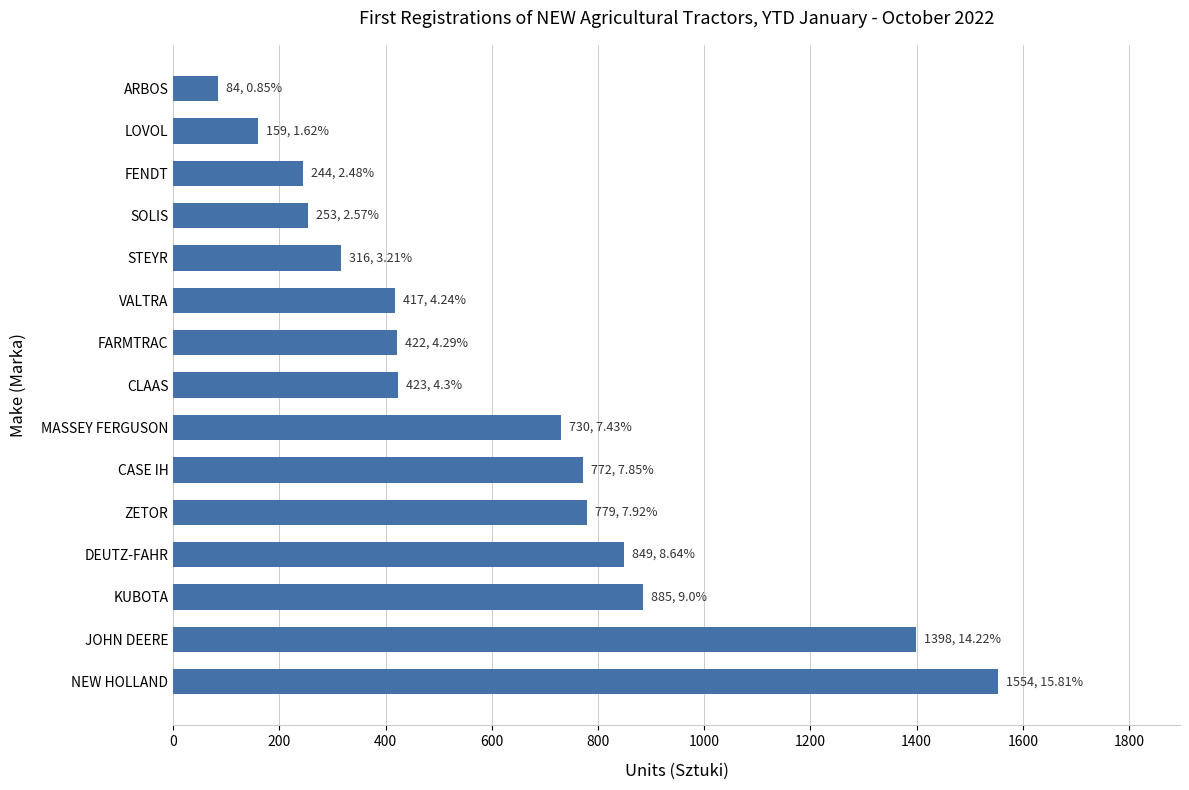

The value at MASSEY FERGUSON is 730. True or false?

True